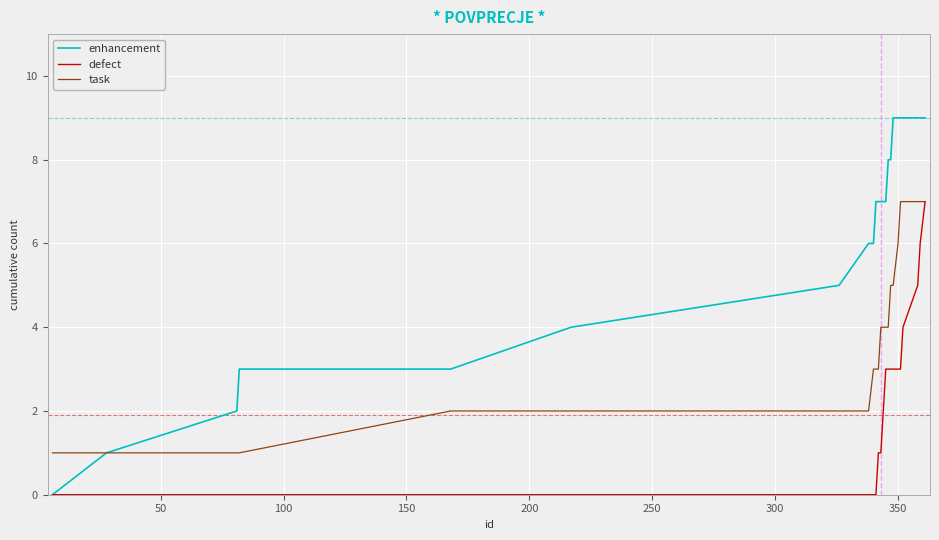

What is the greatest value displayed?

9